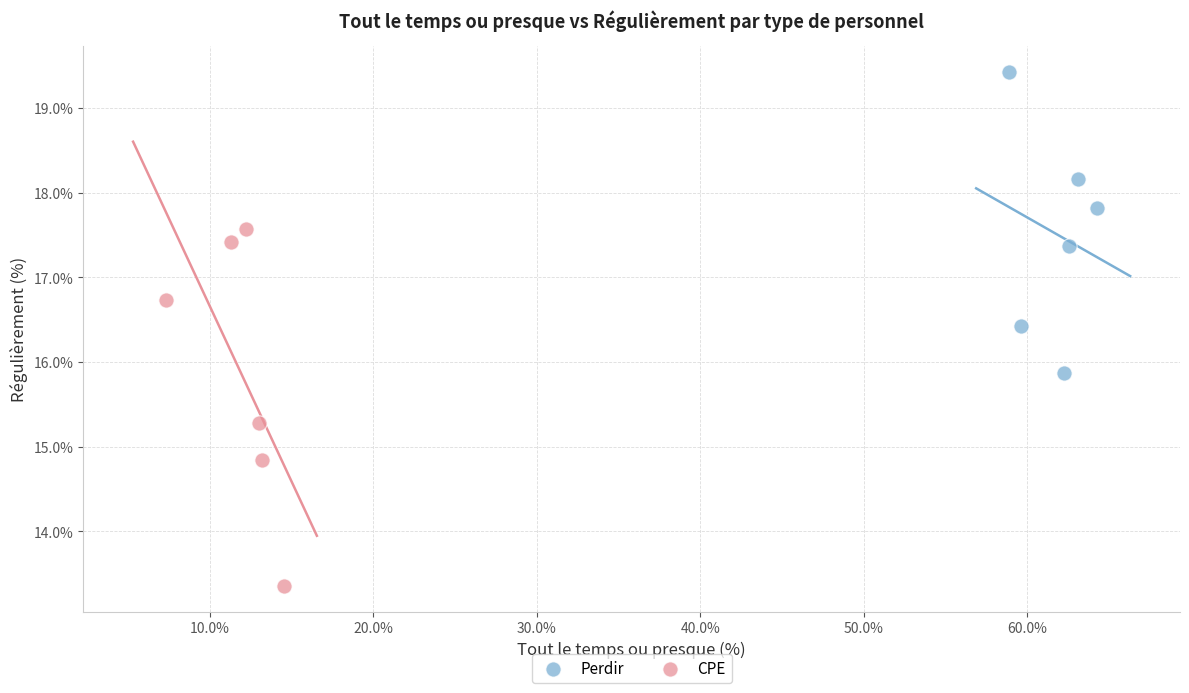

Which series has the widest spread of Y values?

CPE